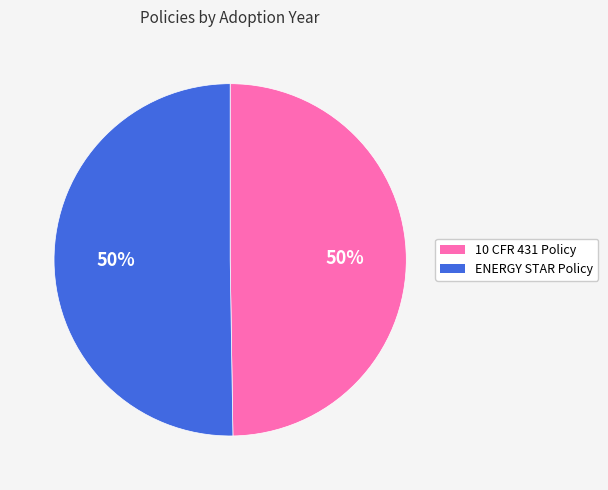

Count the number of slices in the pie.

2